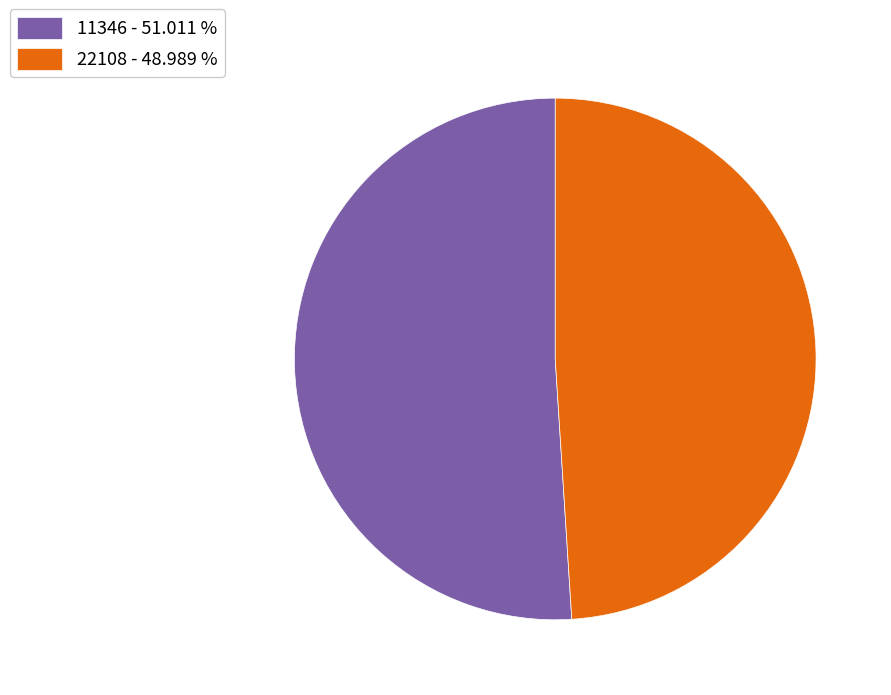

Does 22108 - 48.989 % account for over 50% of the chart?

No